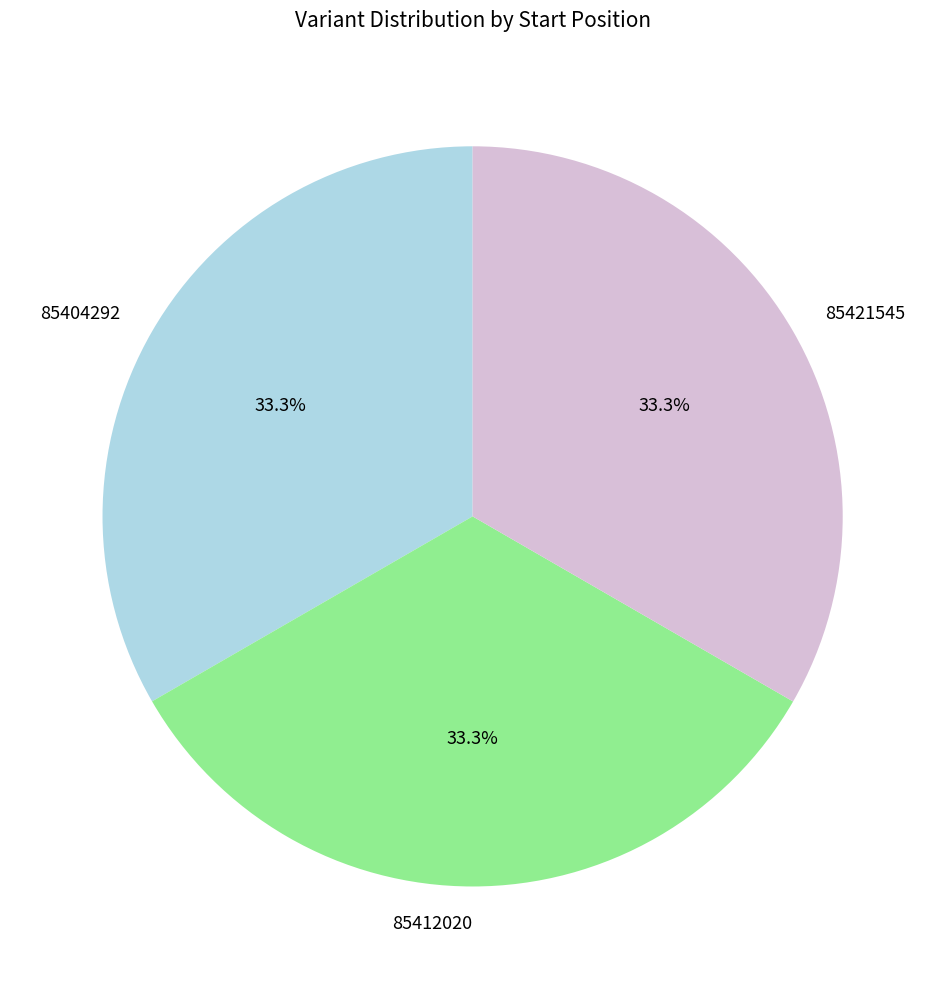

To the nearest percent, what portion does 85421545 represent?

33%